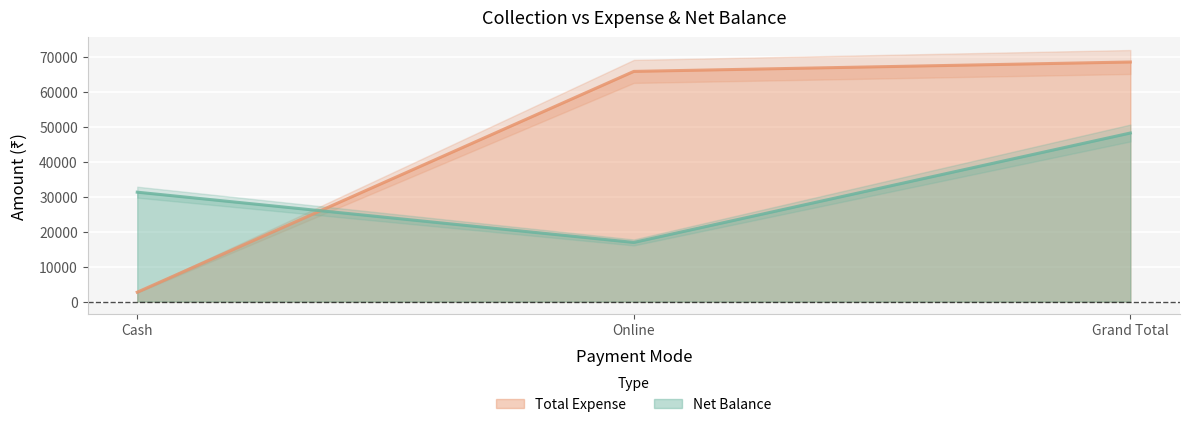

Reading left to right, what are all the values shown in this chart?

Total Expense: 2690	65870	68560
Net Balance: 31310	16930	48240